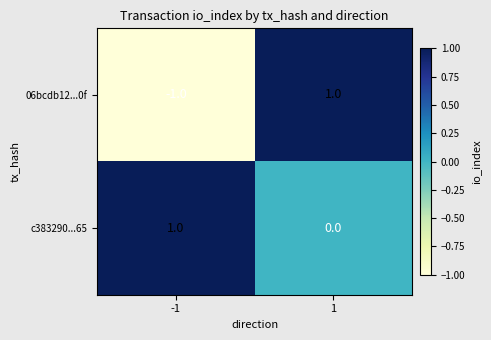

List the series in order of their overall mean, highest first.

c383290...65, 06bcdb12...0f